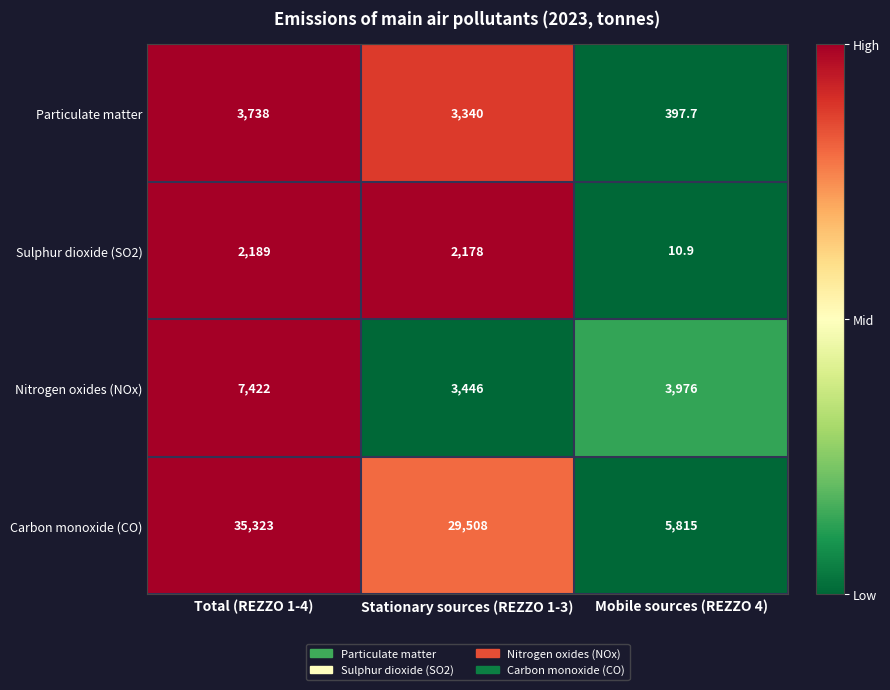

Where does the Particulate matter series first go above 3340?

Total (REZZO 1-4)